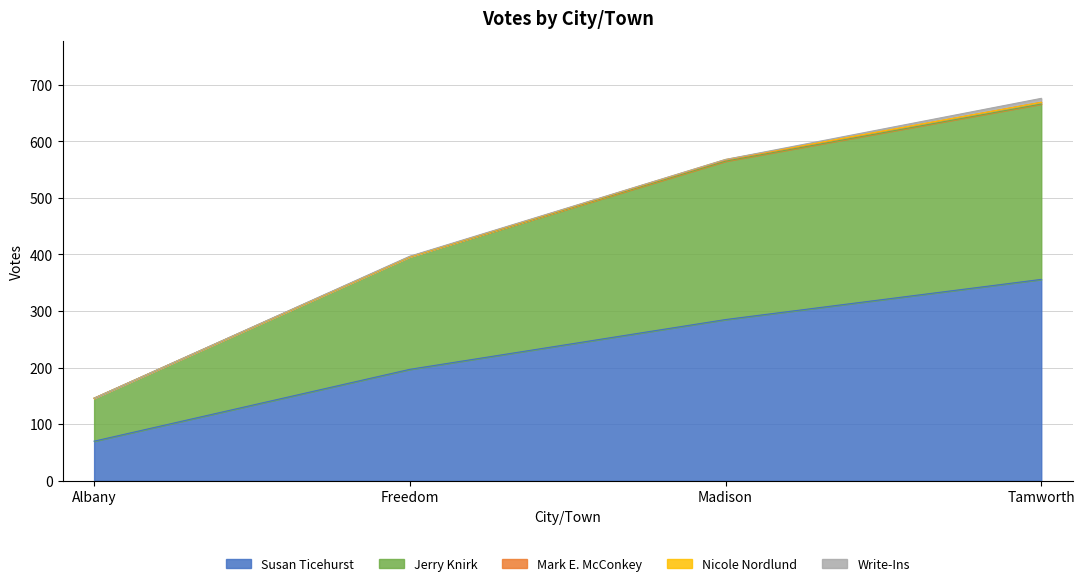

Which category has the lowest value in the Write-Ins series?

Albany